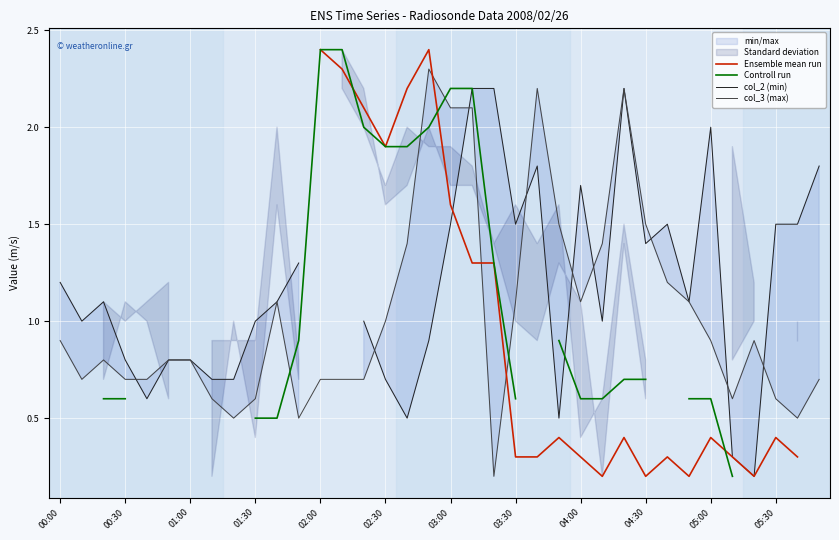

What is the maximum value for col_3 (max)?

2.3